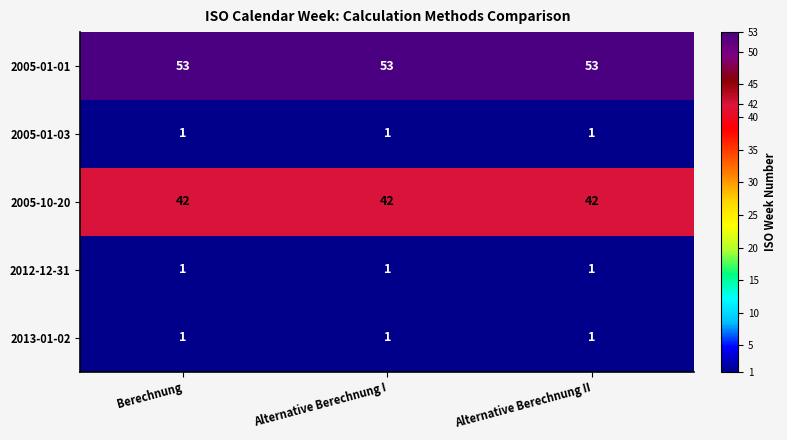

True or false: 2013-01-02 has a value of 2 at Alternative Berechnung II.

False